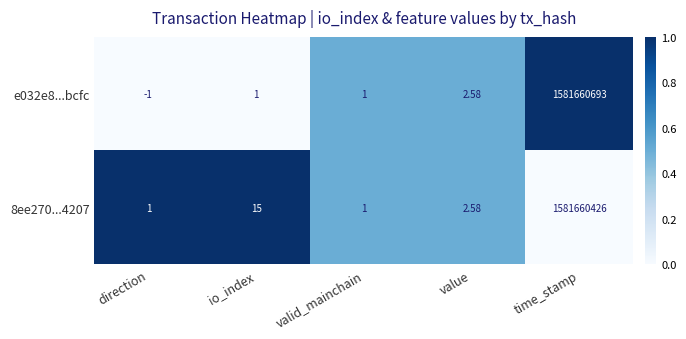

At which label does e032e8...bcfc reach its minimum?

direction